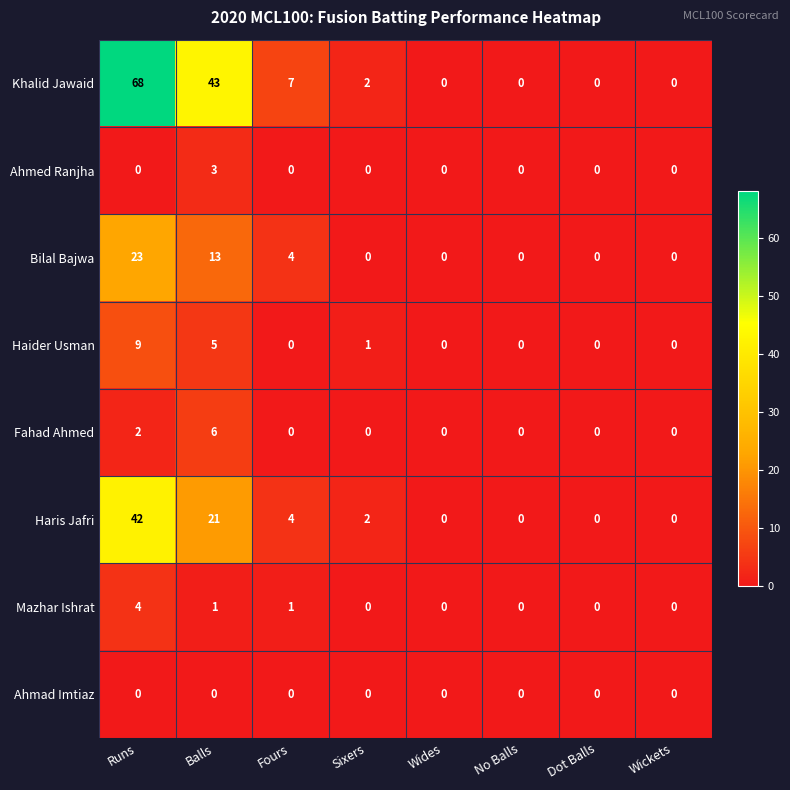

Which series has the largest total across all categories?

Khalid Jawaid